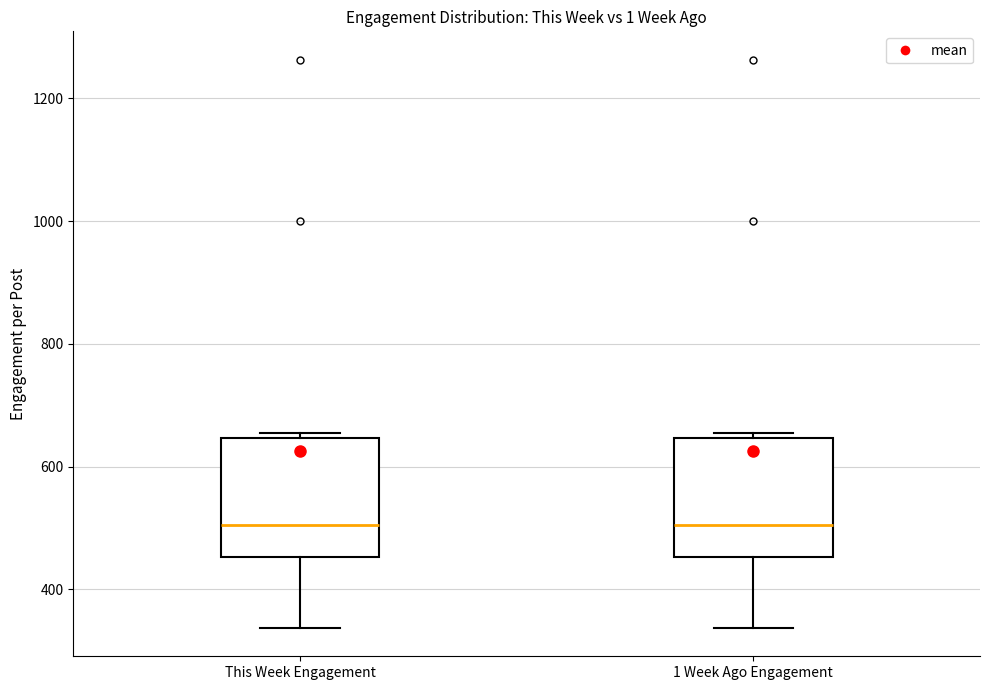

Reading left to right, read every box against the y-axis: the position of its median line, the range the box covers, and the ends of its whiskers. The values are not printed on the chart, so give them approximately, as read against the axis.

This Week Engagement: median 500, box 460 to 640, whiskers 340 to 660
1 Week Ago Engagement: median 500, box 460 to 640, whiskers 340 to 660